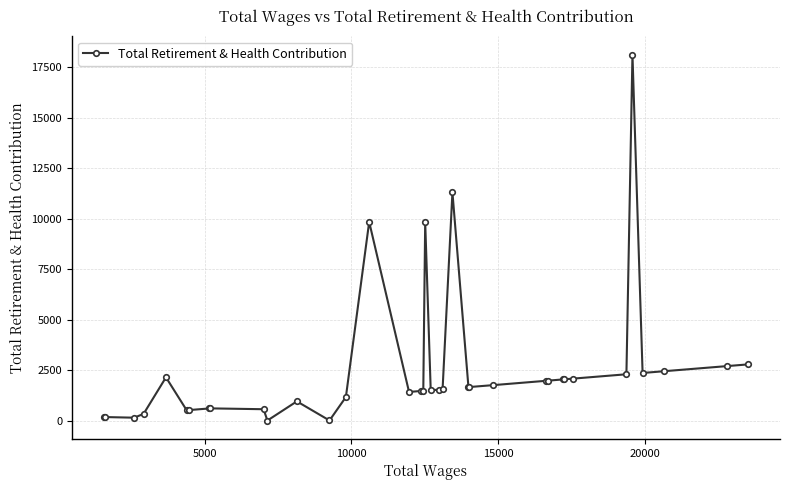

What is the maximum value shown in the chart?

18133